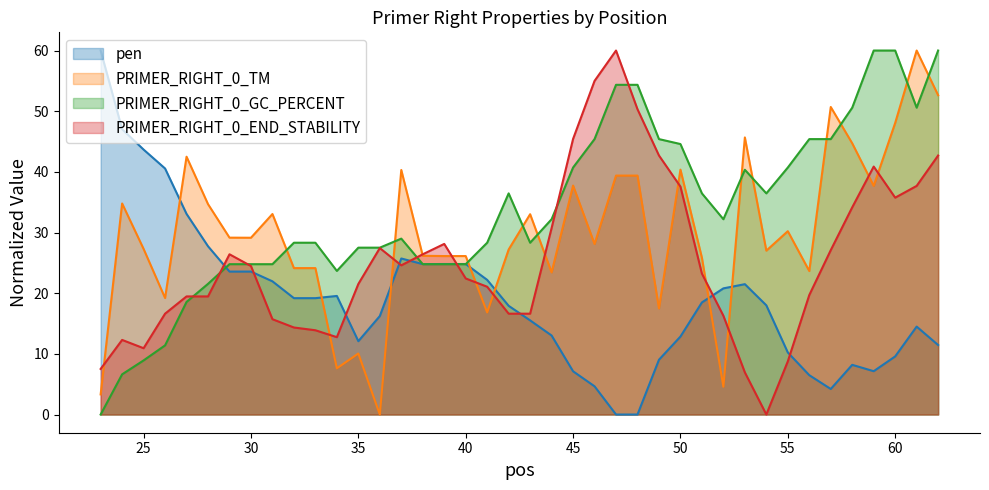

True or false: PRIMER_RIGHT_0_TM and pen intersect in this chart.

True